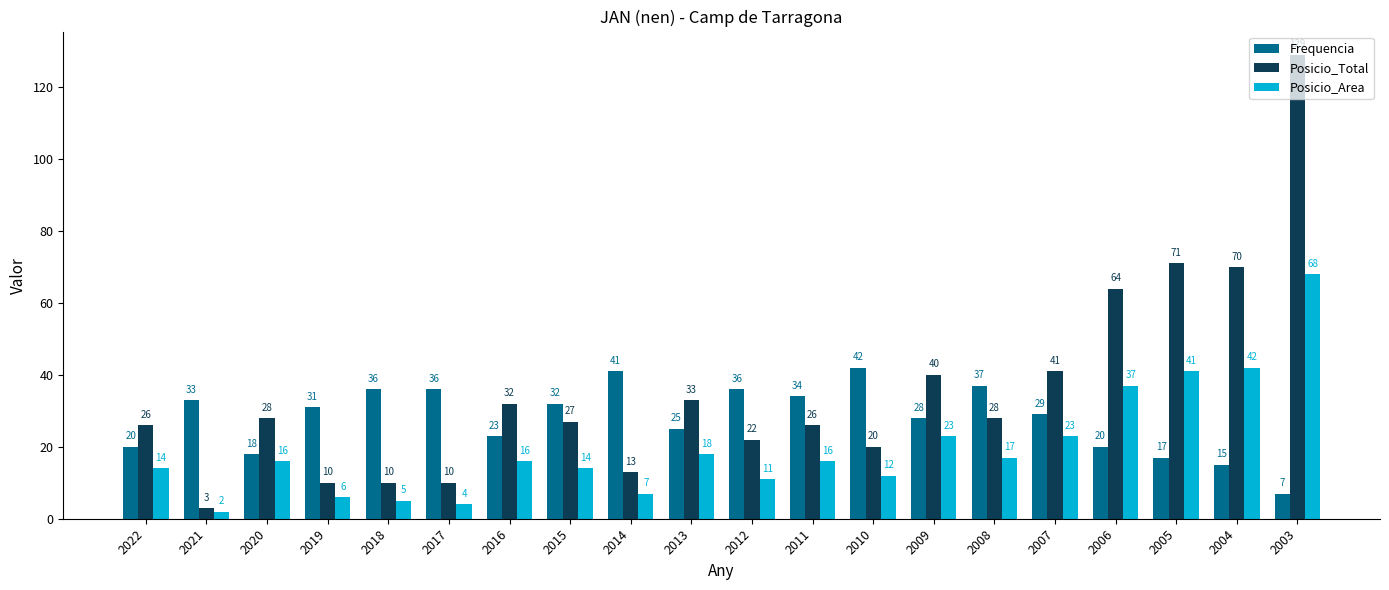

What is the smallest value displayed?

2